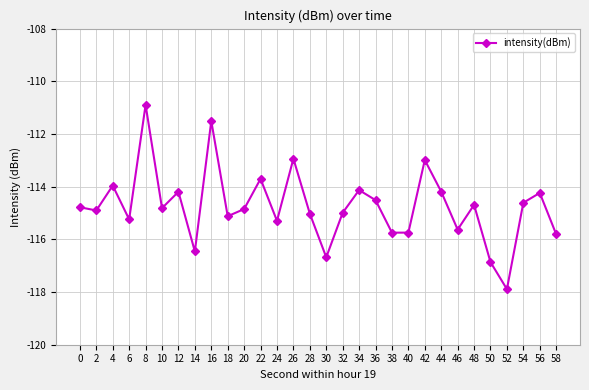

Does the chart display data point markers on the line(s)?

Yes